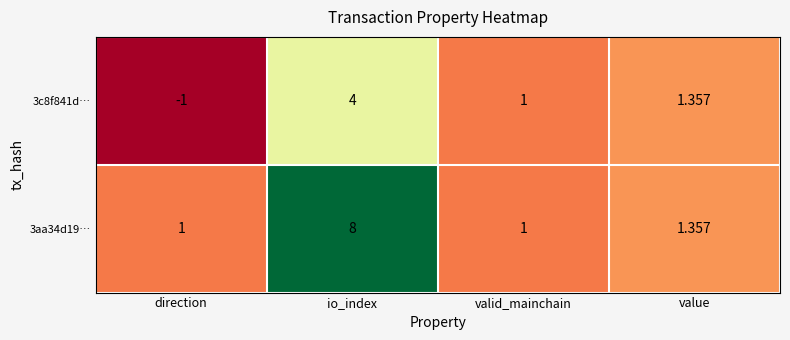

At which category does the chart reach its minimum across all series?

direction